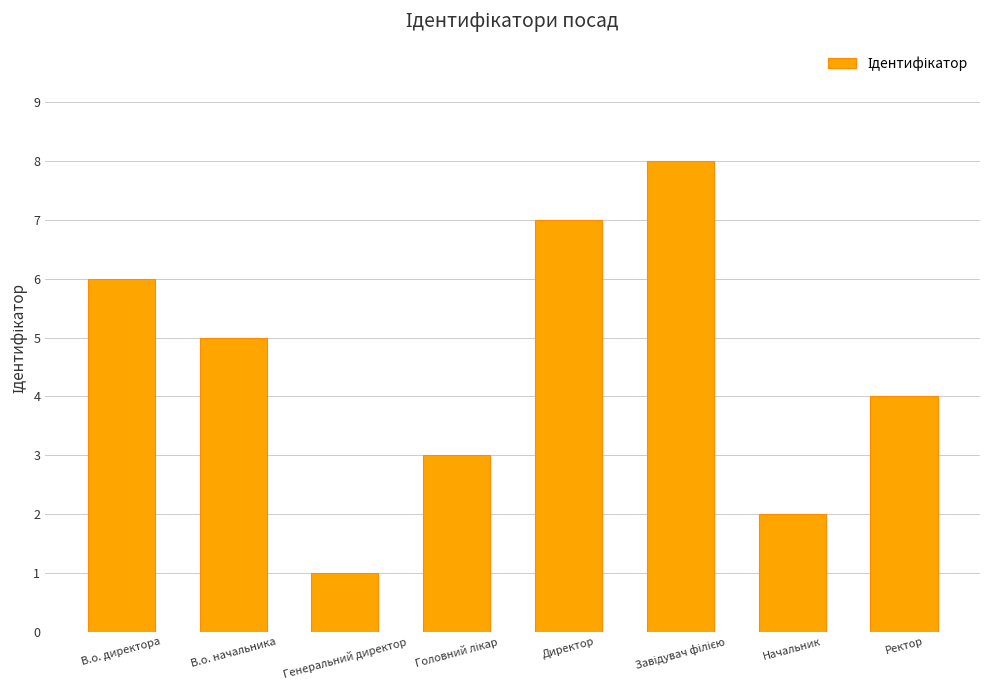

How many values are between 3 and 7?

5